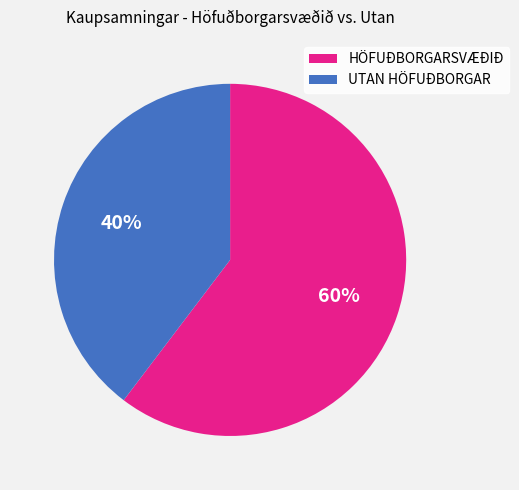

To the nearest percent, what is the average slice percentage?

50%